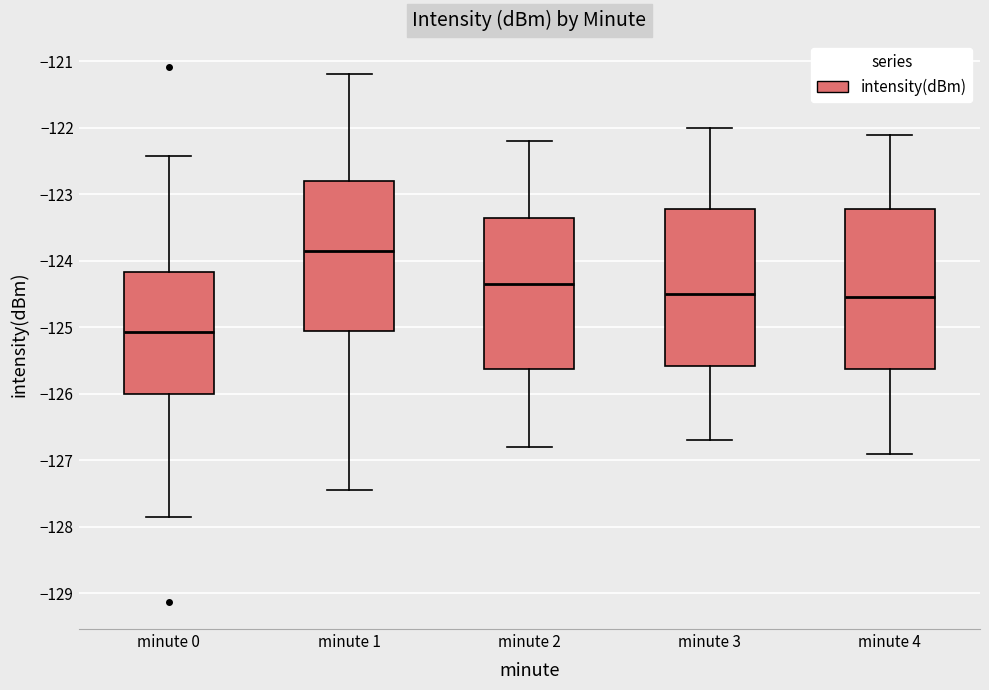

Which box's median line is the highest?

minute 1